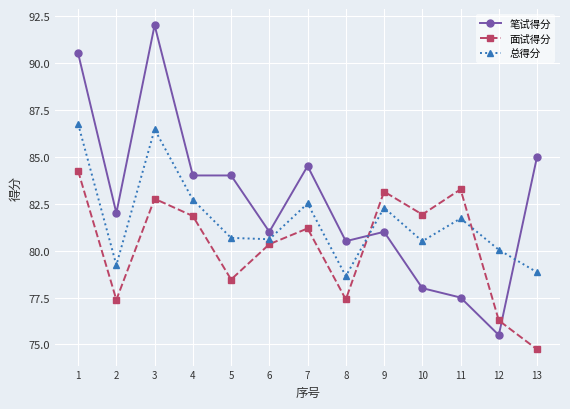

Which series has the largest total across all categories?

笔试得分